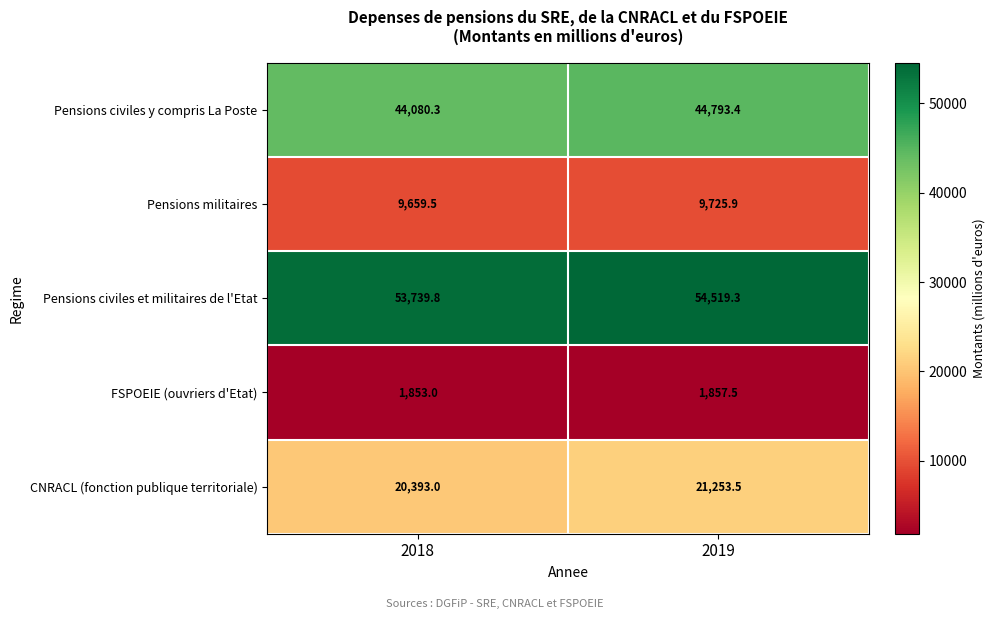

What is the difference between the Pensions civiles y compris La Poste values at 2018 and 2019?

713.1